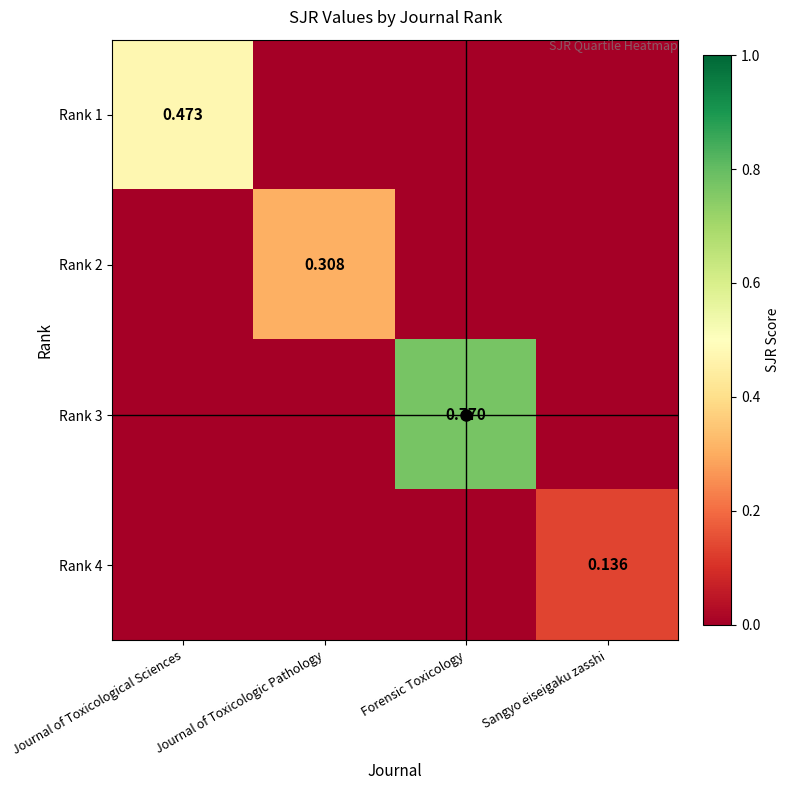

True or false: Rank 1 has a value of 0.0 at Forensic Toxicology.

True